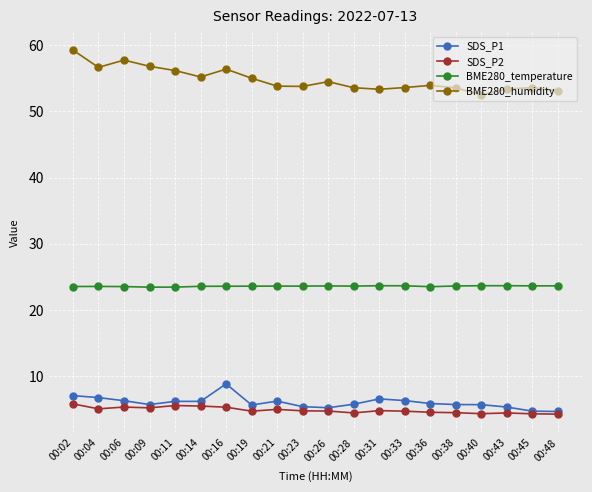

The SDS_P1 series shows 2.4 at 00:09. True or false?

False